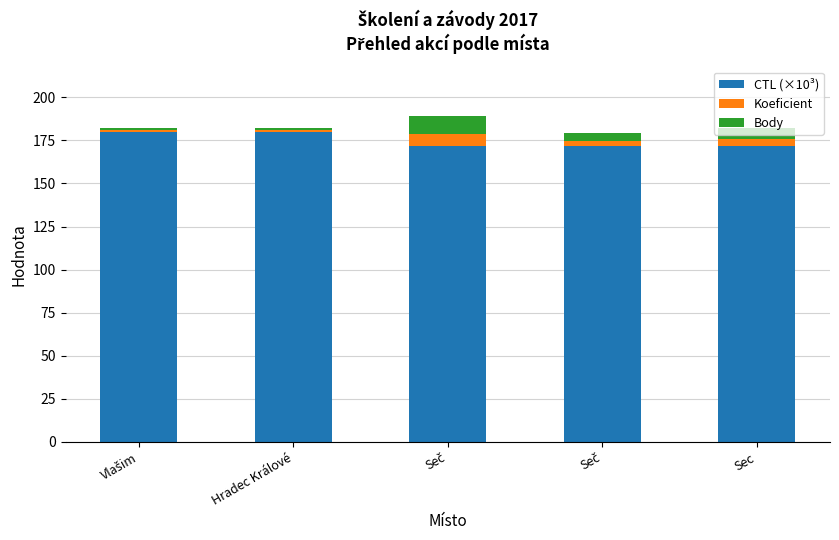

Count the number of categories in the chart.

5